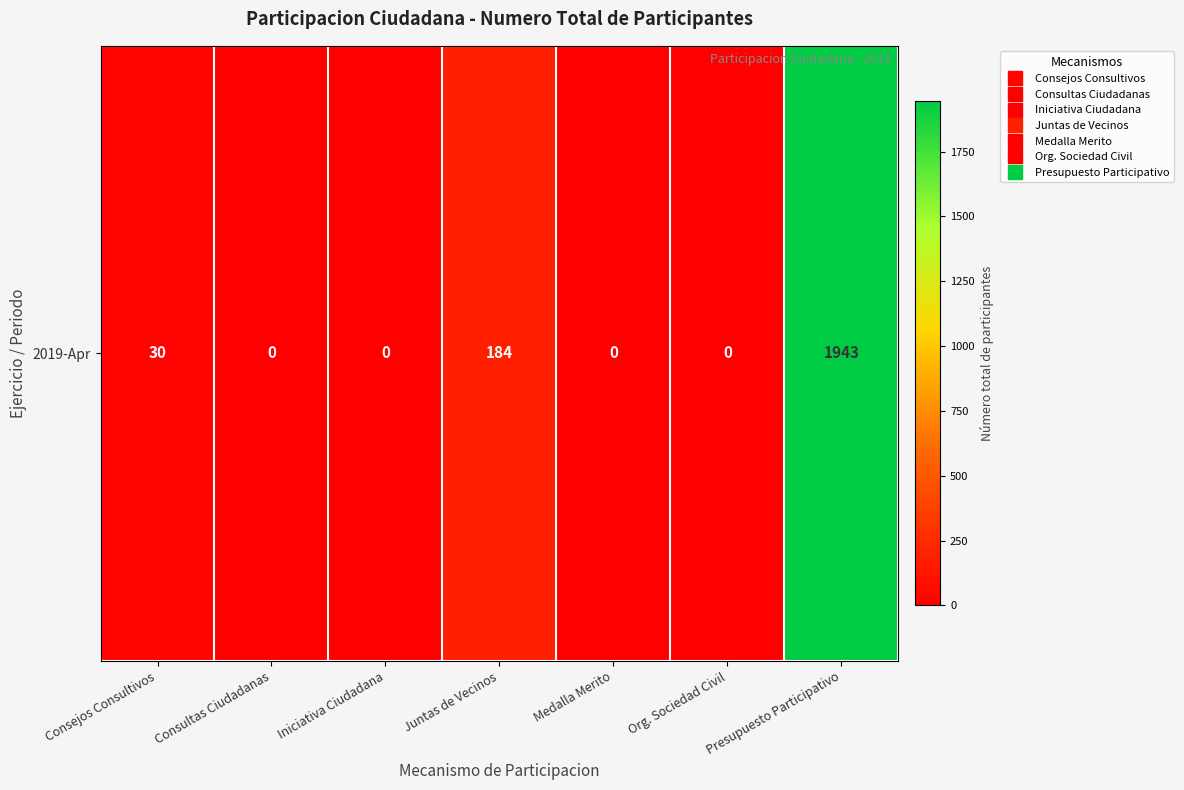

Reading right to left, what are all the values shown in this chart?

Presupuesto Participativo=1943	Org. Sociedad Civil=0	Medalla Merito=0	Juntas de Vecinos=184	Iniciativa Ciudadana=0	Consultas Ciudadanas=0	Consejos Consultivos=30